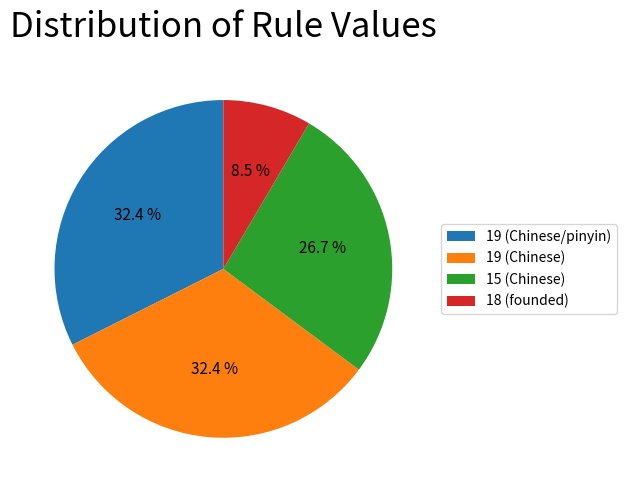

Does 19 (Chinese) account for over 50% of the chart?

No